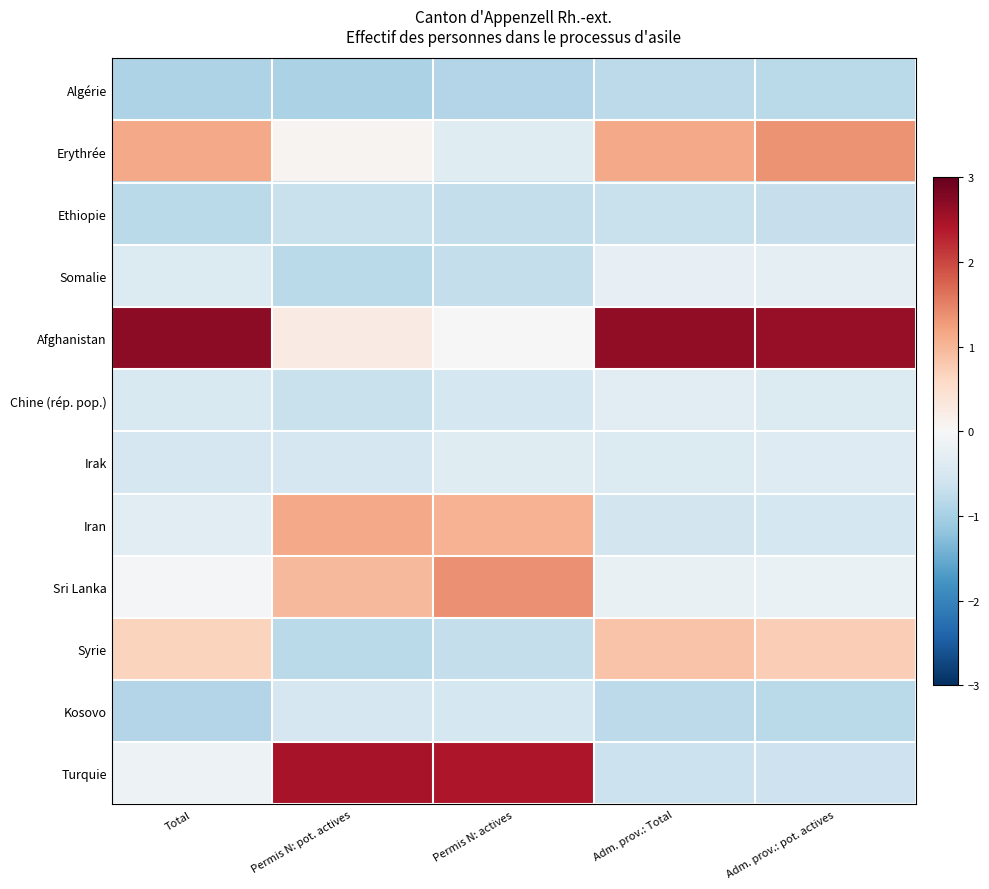

What is the smallest value displayed?

-1.0